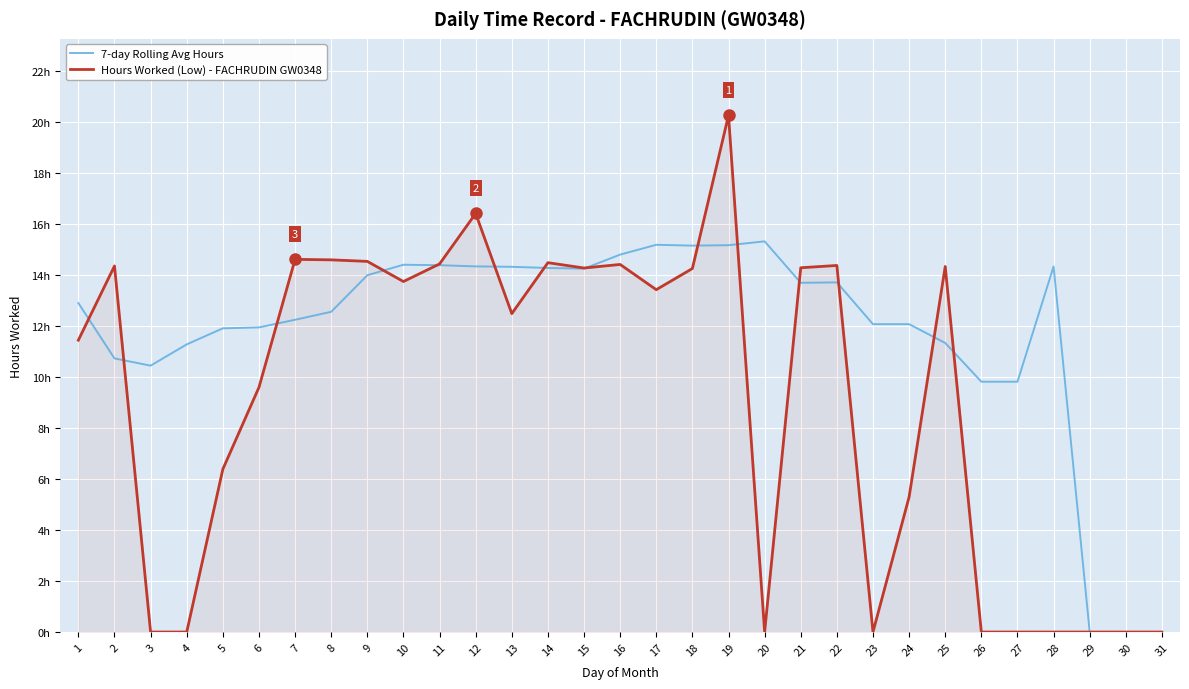

What is the sum of all 7-day Rolling Avg Hours values?

366.6